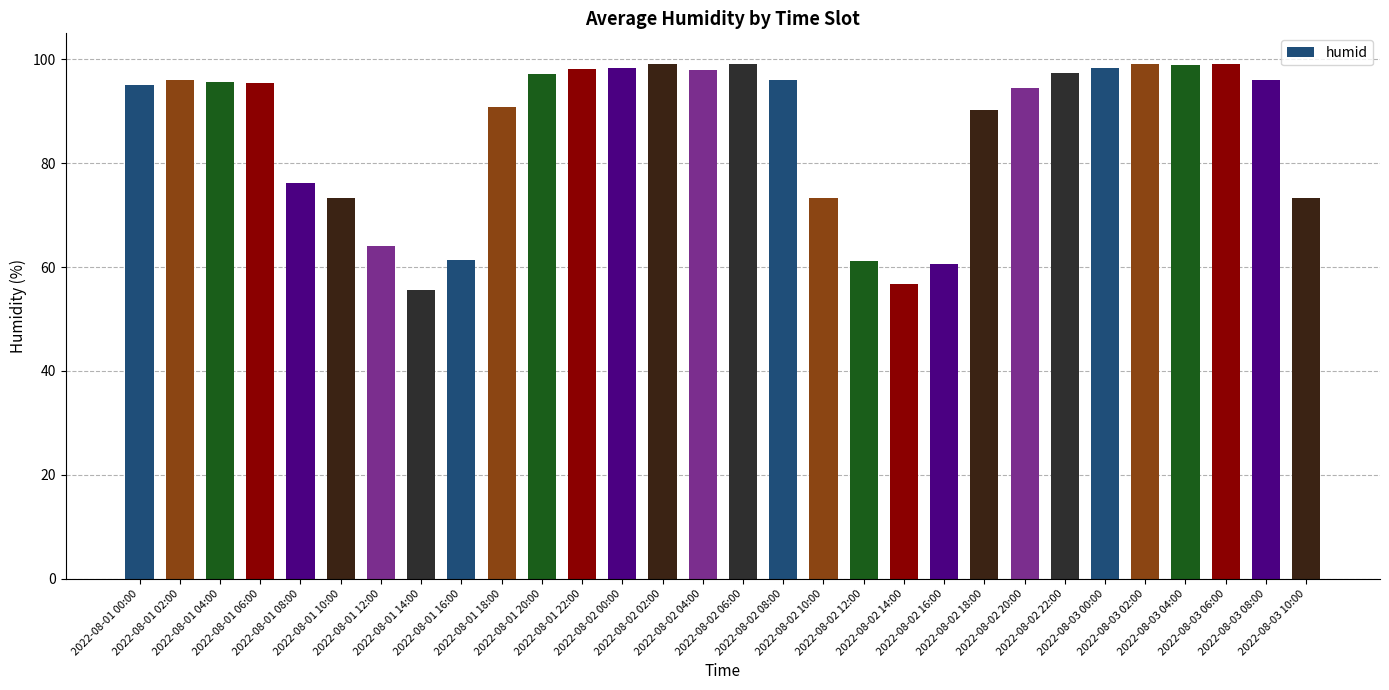

What is the label of the 26th bar from the left?

2022-08-03 02:00